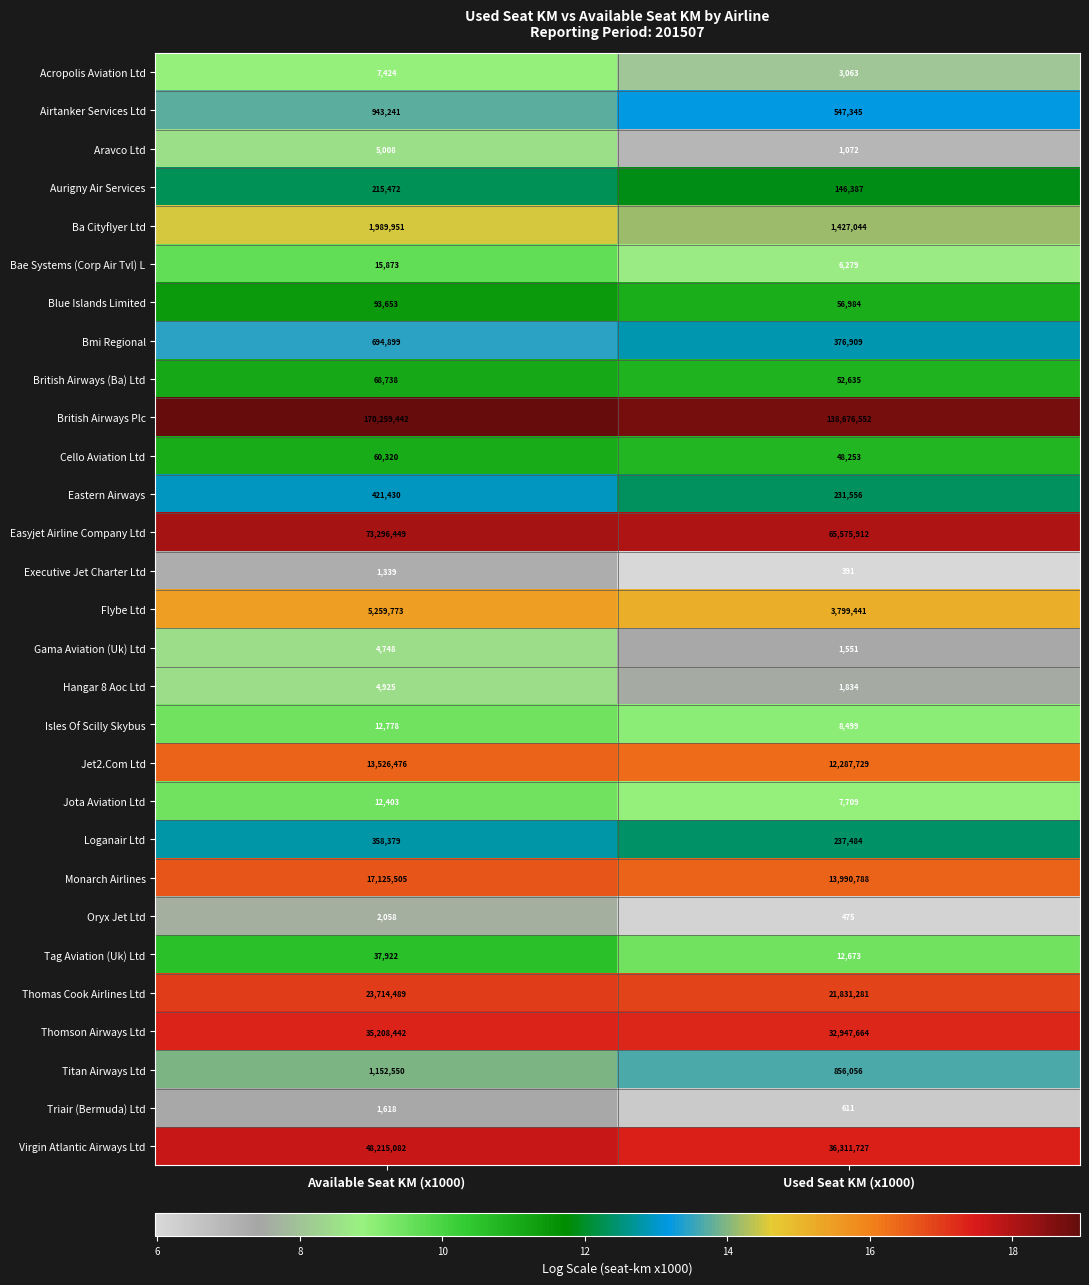

Between Available Seat KM (x1000) and Used Seat KM (x1000), which series saw the biggest shift?

British Airways Plc